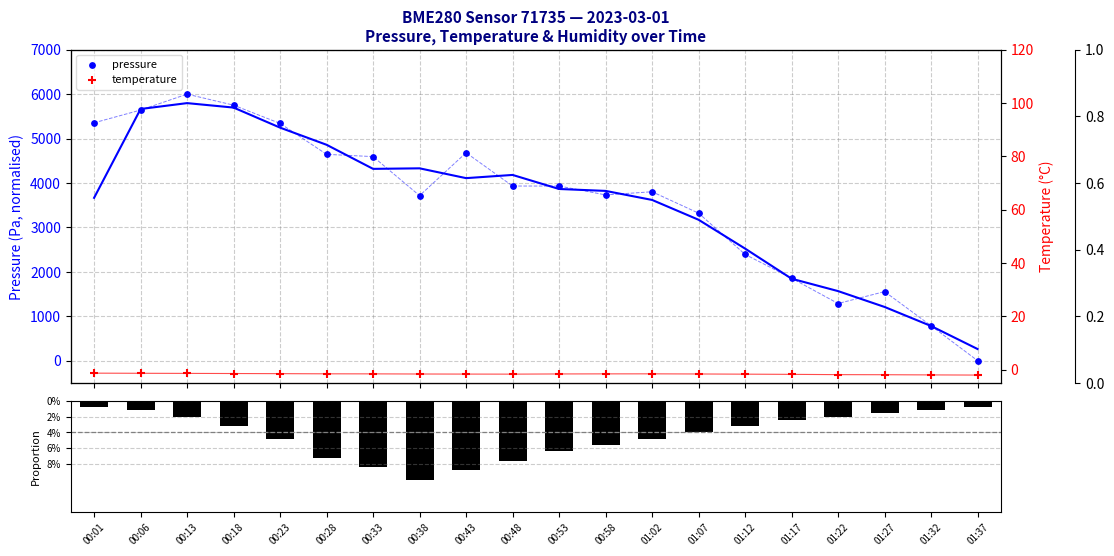

Which series has the largest Y range (max minus min)?

pressure